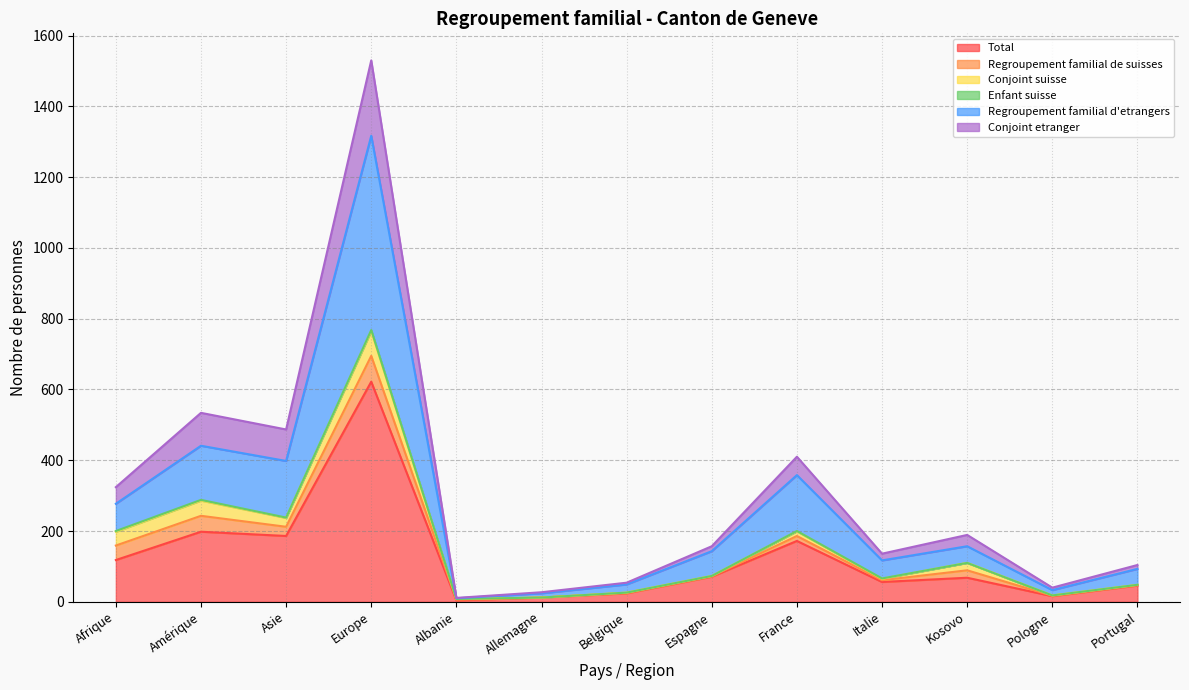

Which category has the highest value in the Total series?

Europe